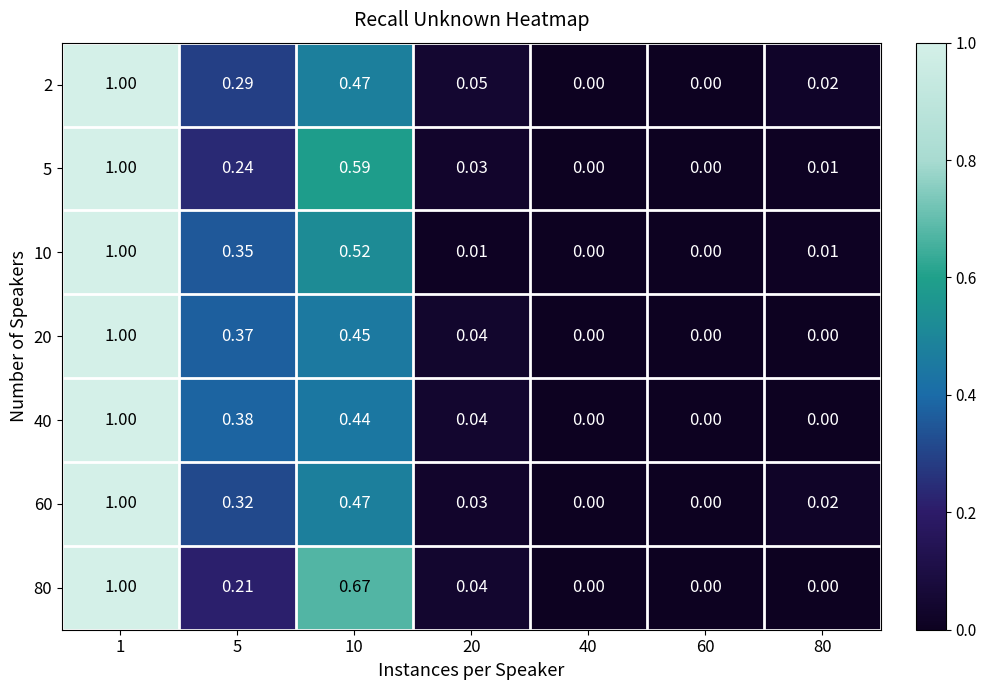

What is the total value across all series at 1?

7.0